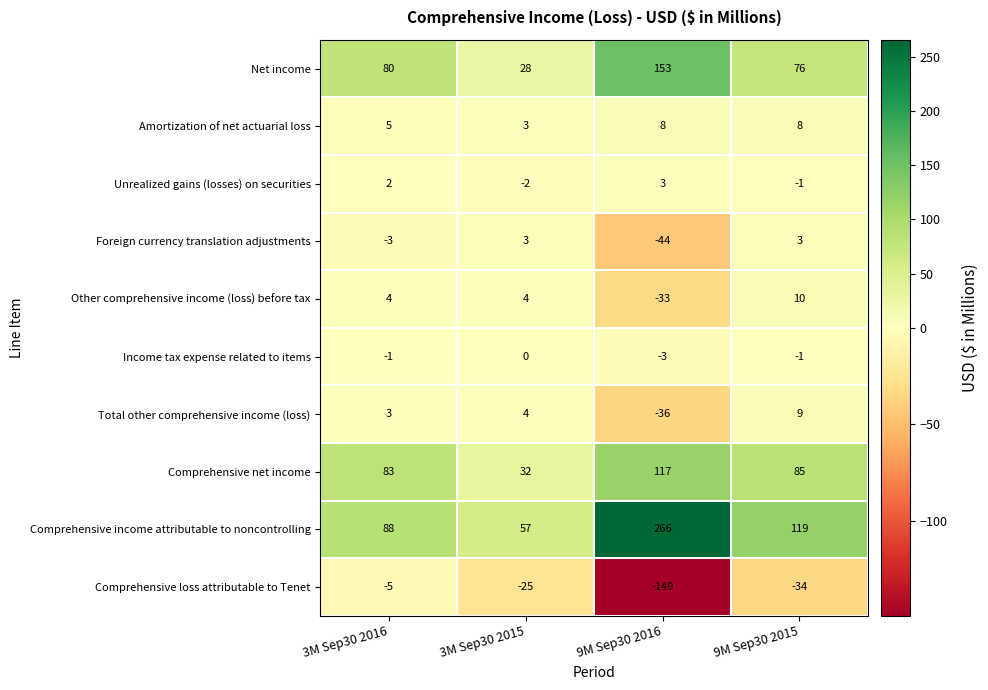

What is the difference between the Total other comprehensive income (loss) values at 3M Sep30 2015 and 9M Sep30 2015?

5